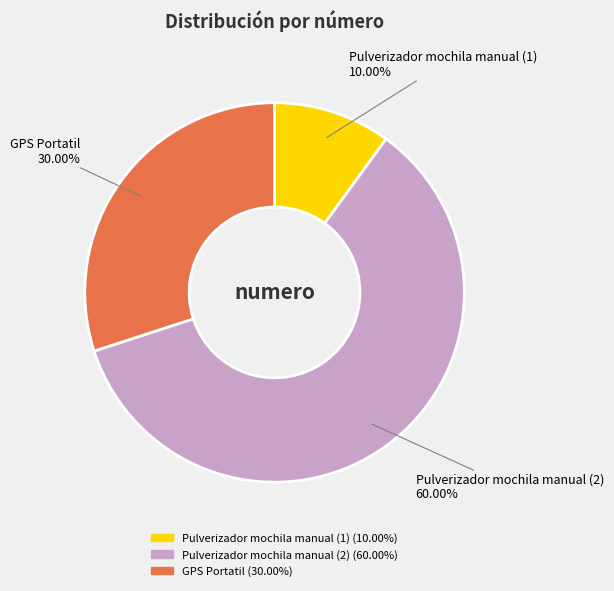

Between GPS Portatil and Pulverizador mochila manual (1), which is larger?

GPS Portatil